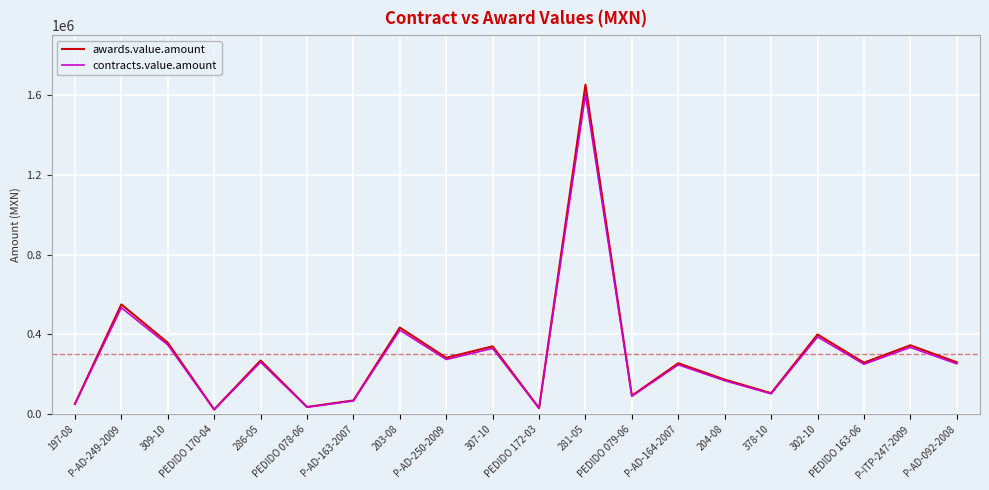

Which series has the widest spread of values?

awards.value.amount